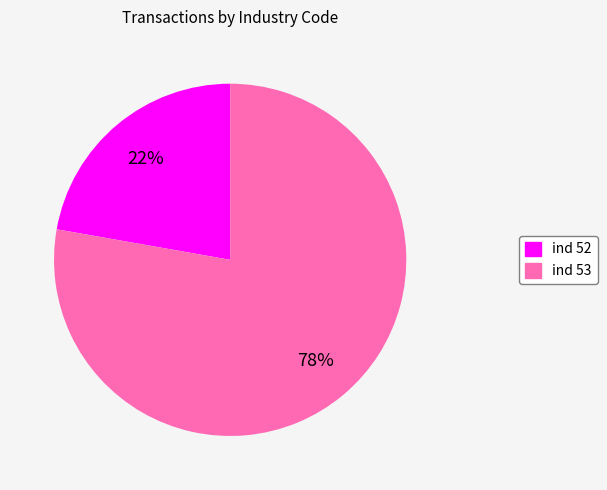

To the nearest percent, what is the average slice percentage?

50%